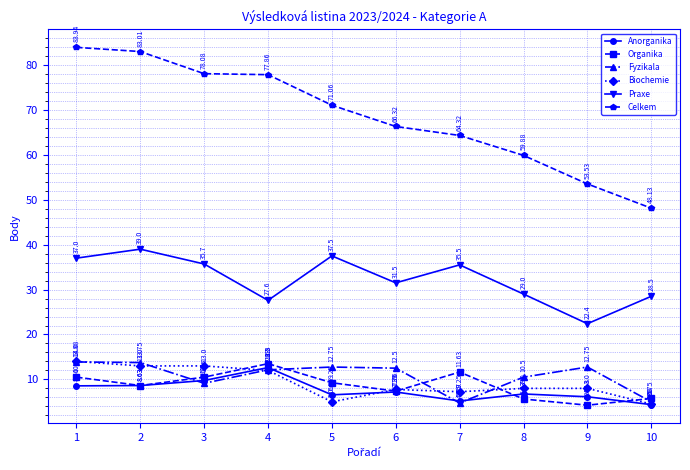

Is it true that Fyzikala equals 18.7 at 9?

False